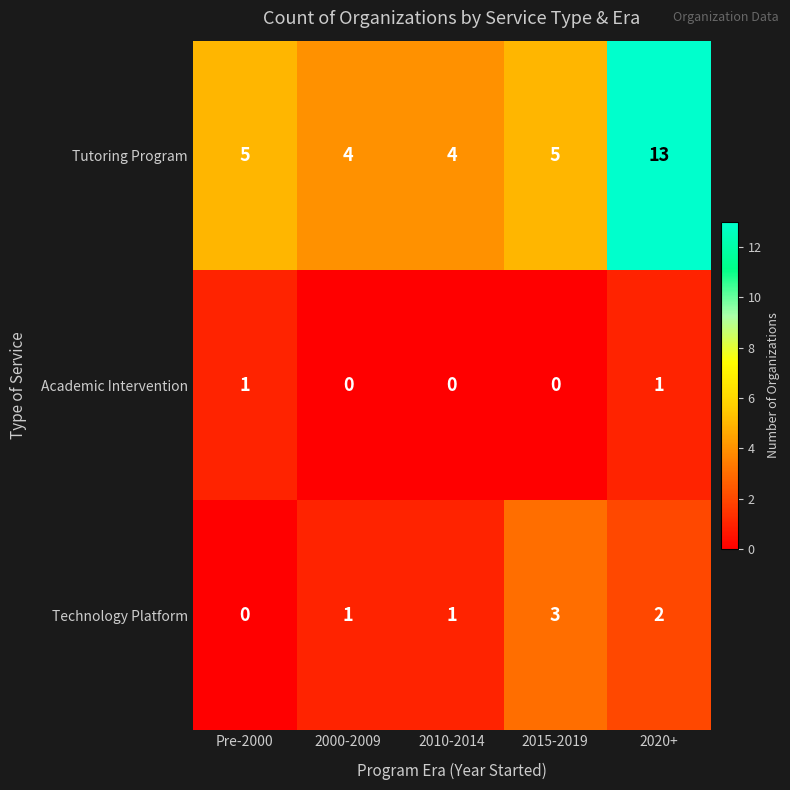

What value does the Tutoring Program series have at 2010-2014?

4